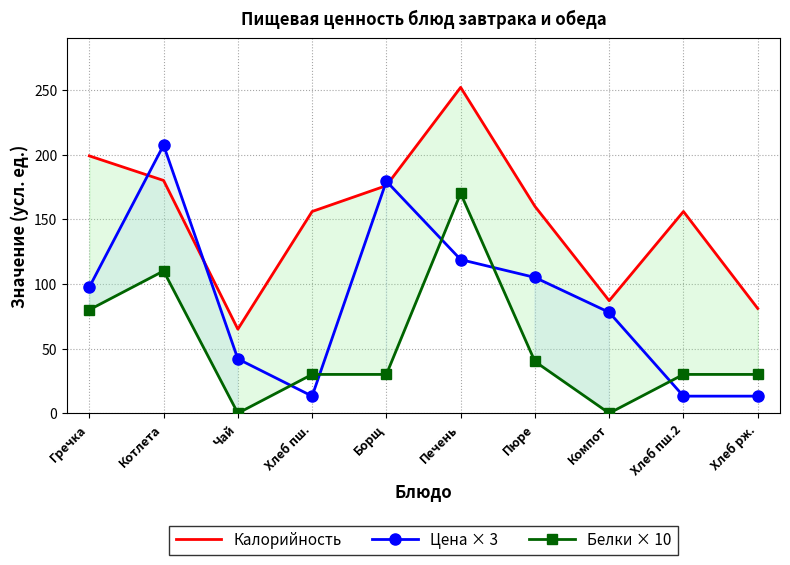

At how many categories does at least one series exceed 13?

10